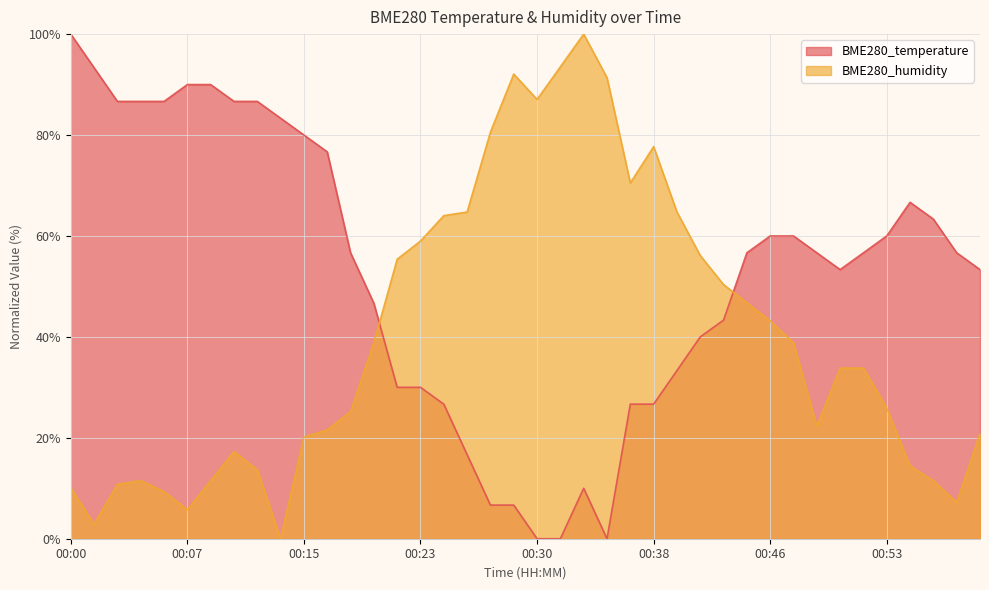

Is the value of BME280_humidity at 00:49 greater than the value of BME280_temperature at 00:36?

No